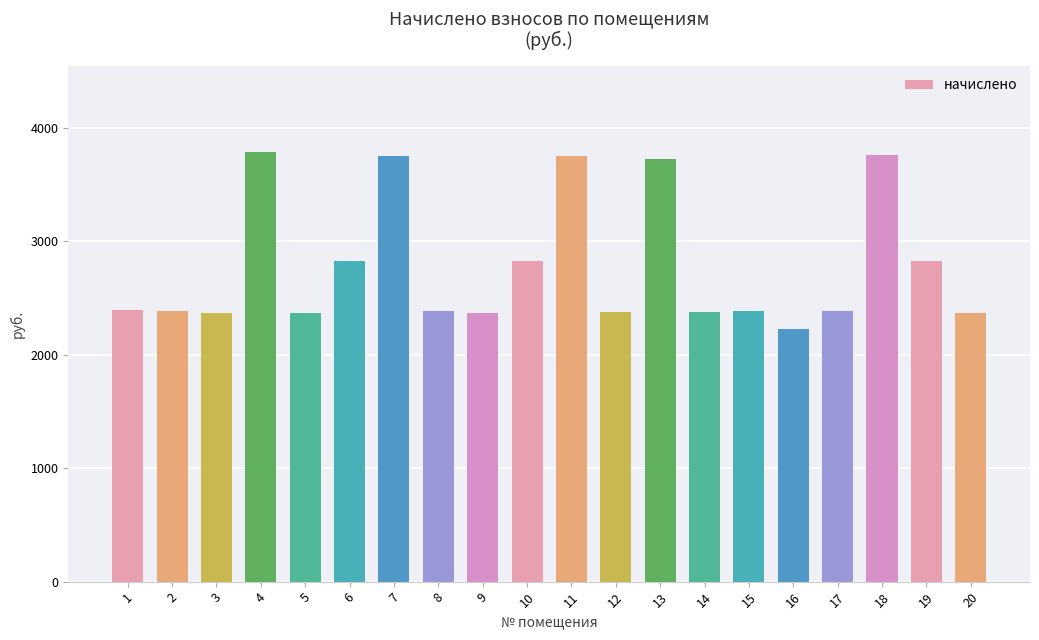

Between 3 and 6, which is larger?

6